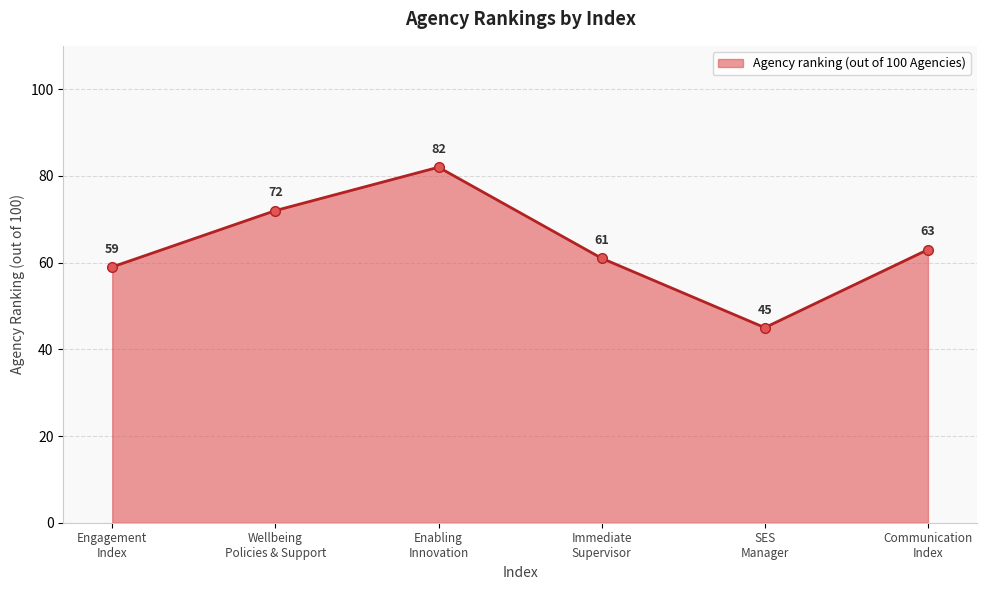

What is the sum of all values?

382